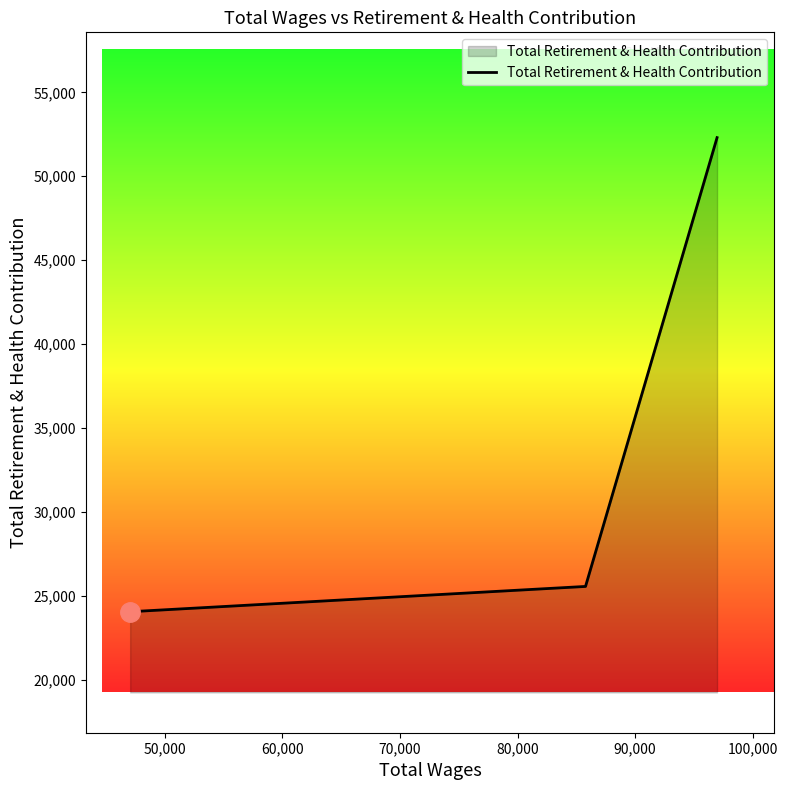

What is the difference between the maximum and minimum values?

28261